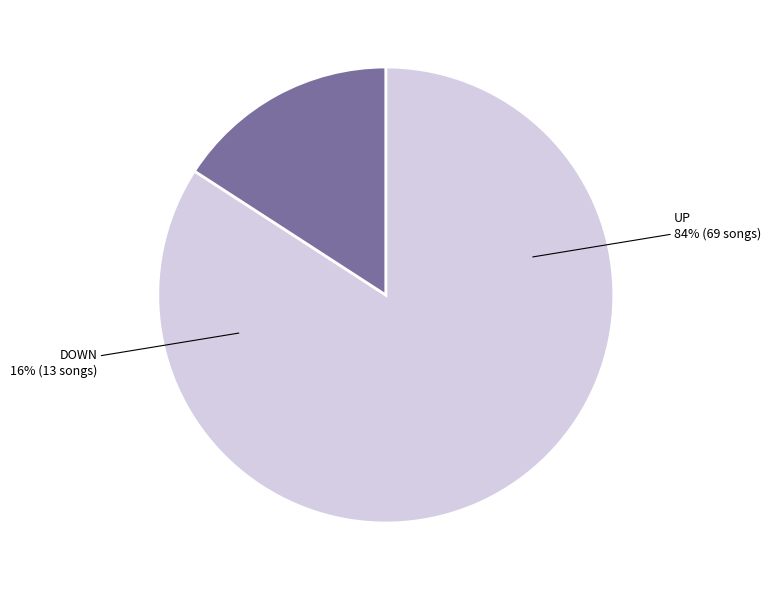

What is the ratio of the value at down to the value at up?

0.2